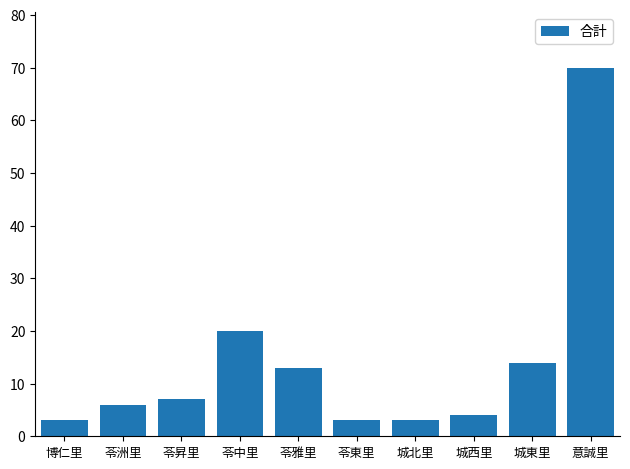

What is the minimum value shown in the chart?

3